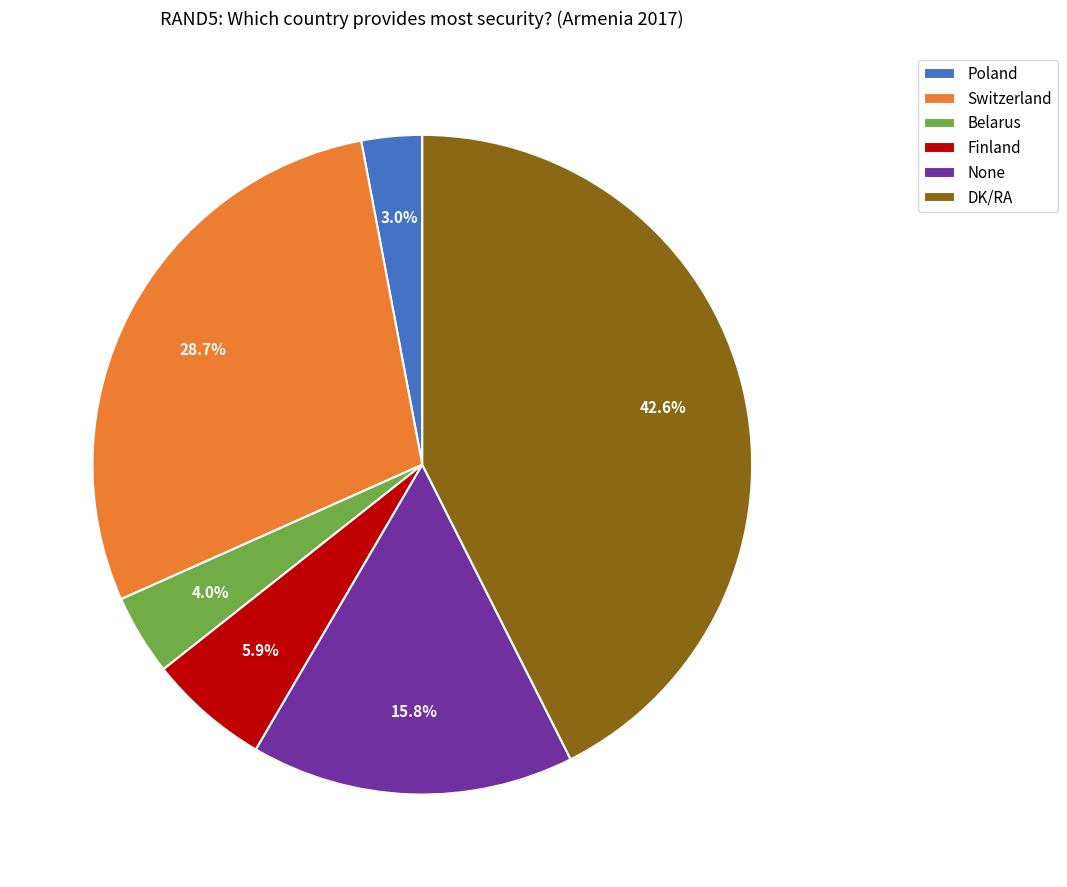

What percentage is the Poland slice, to the nearest percent?

3%